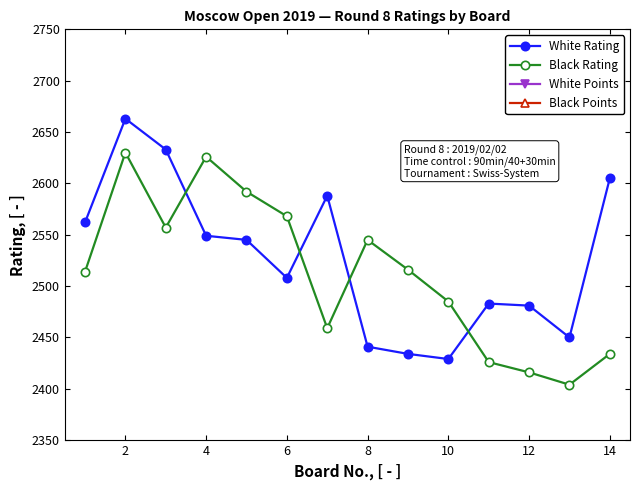

The Black Rating series shows 3143 at 12. True or false?

False